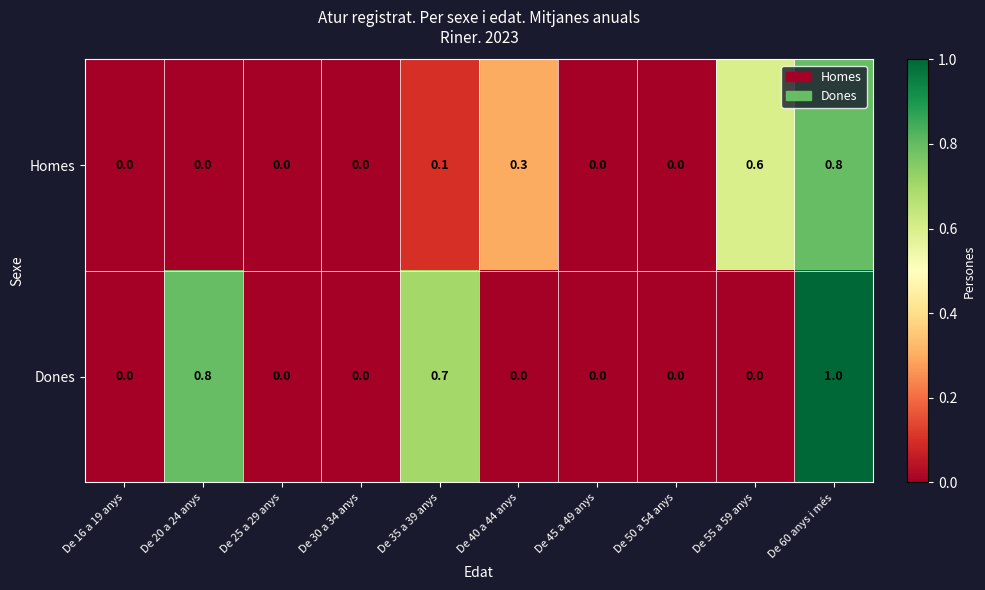

Is it true that Homes equals 0.6 at De 55 a 59 anys?

True